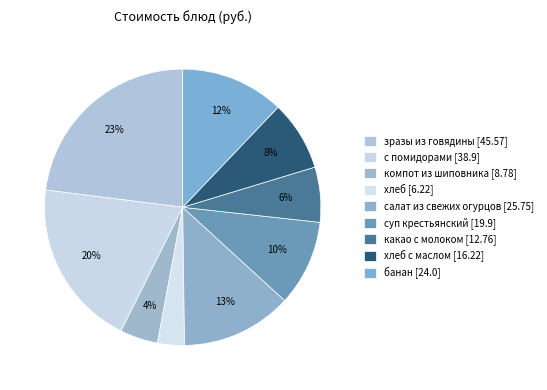

Count the number of slices in the pie.

9